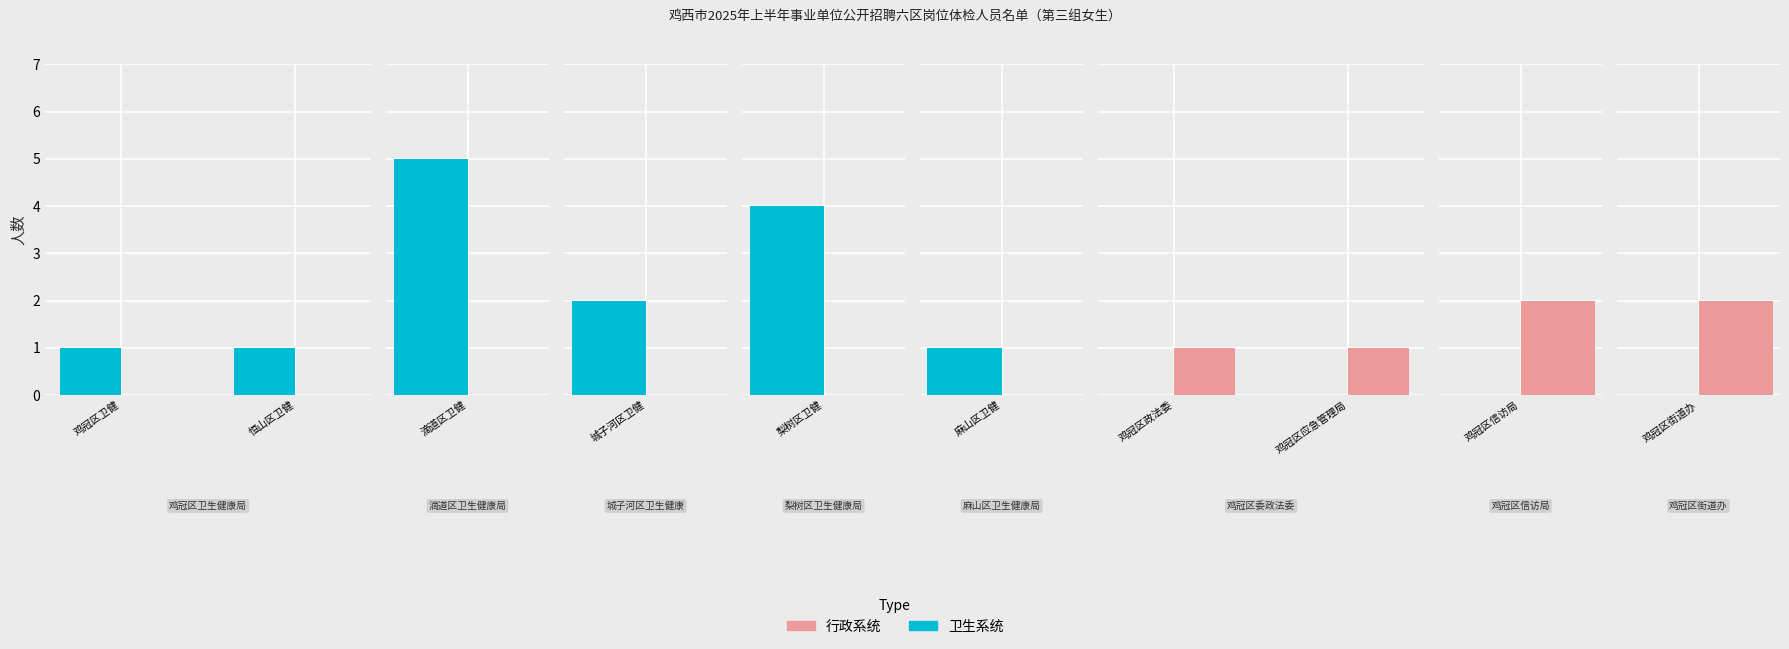

What is the average value of the 行政系统 series?

1